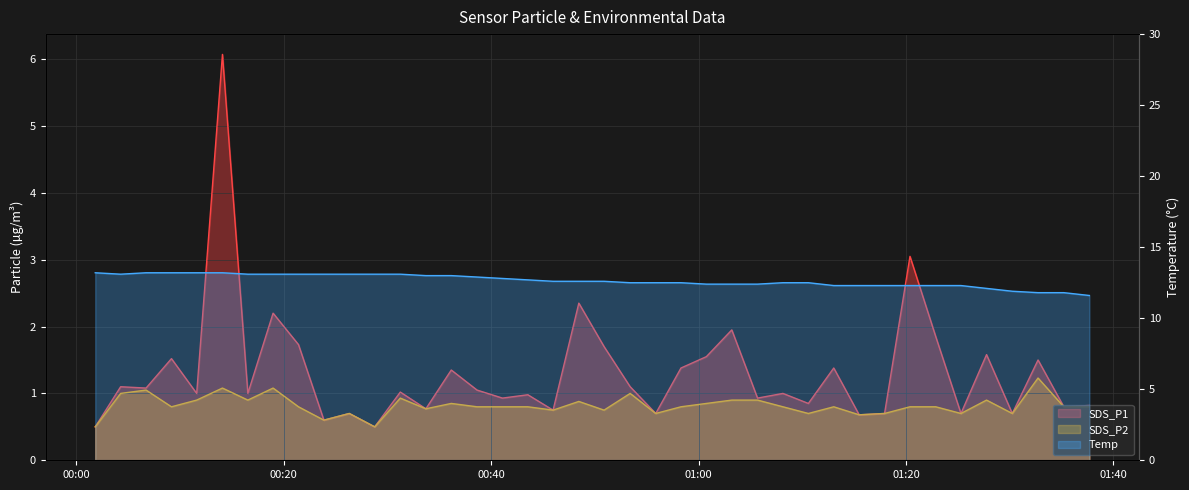

Rank the series at 2021/10/06 00:33:42 from highest to lowest value.

SDS_P1, SDS_P2